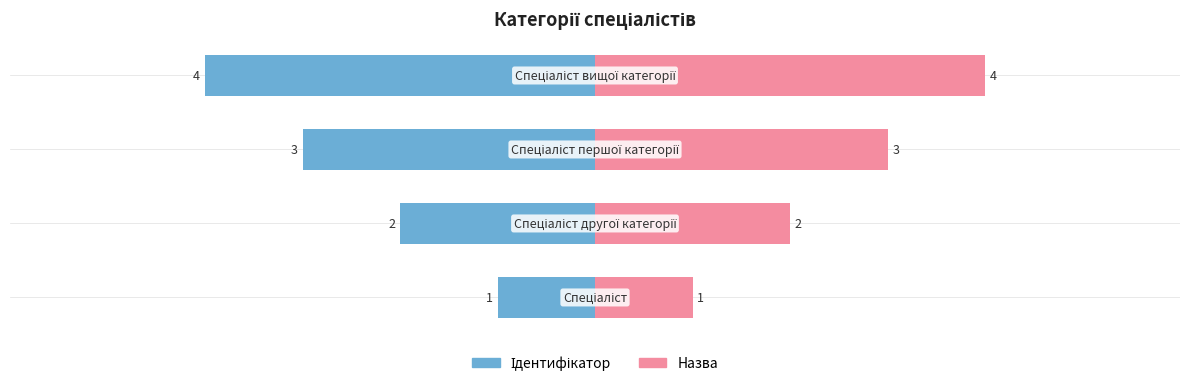

What is the label of the 3rd bar from the right?

Спеціаліст другої категорії